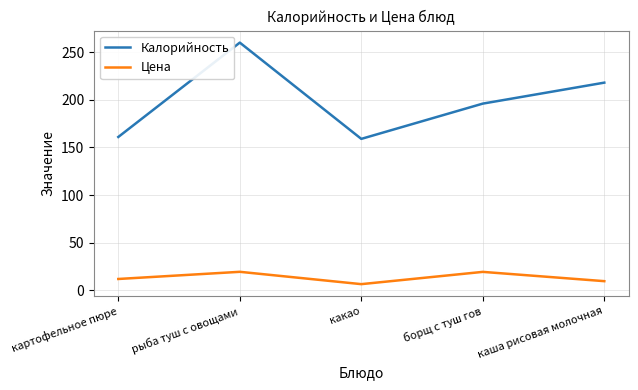

How many interior local peaks does the Калорийность series have?

1